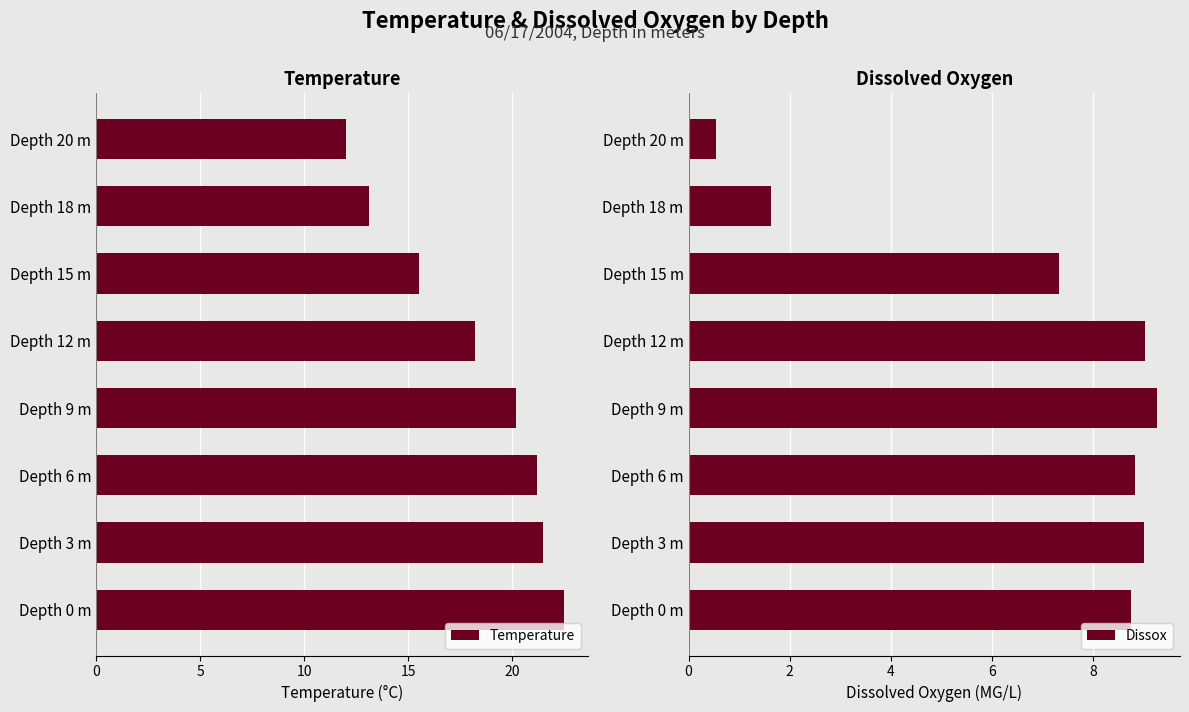

What is the value of the Temperature bar at the 1st from the left?

22.5